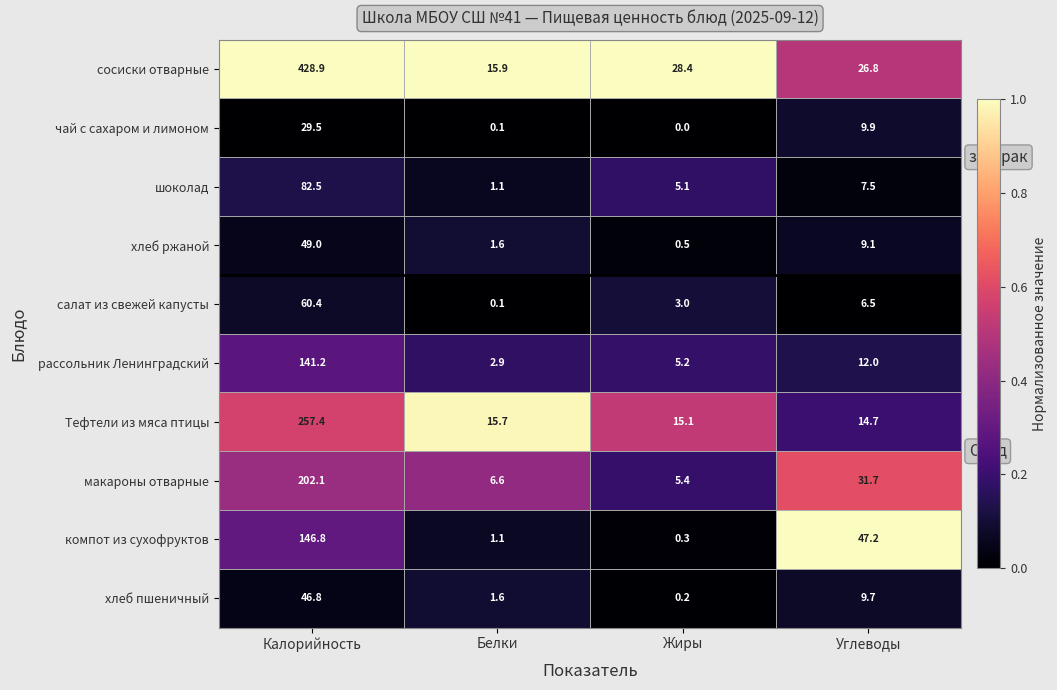

The value of компот из сухофруктов at Калорийность is 102.0. True or false?

False